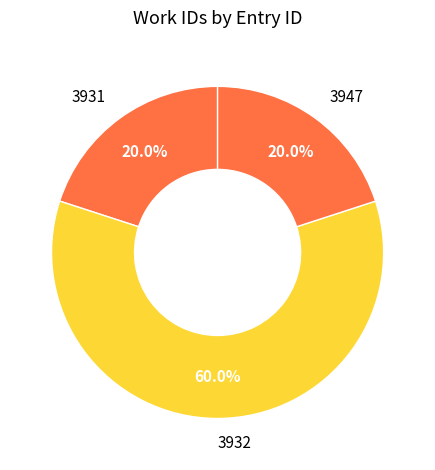

Approximately how many times larger is the value at 3932 compared to 3947?

3.0